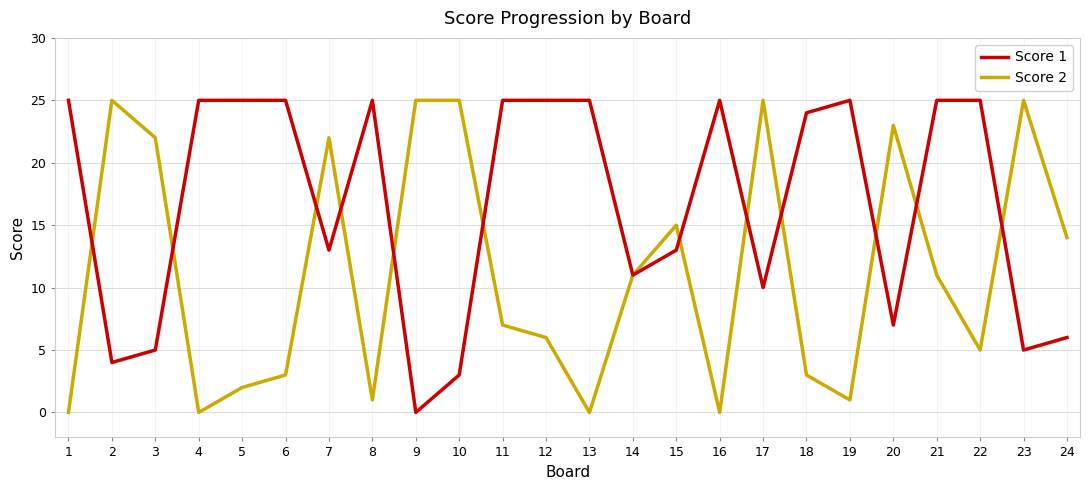

What is the greatest value displayed?

25